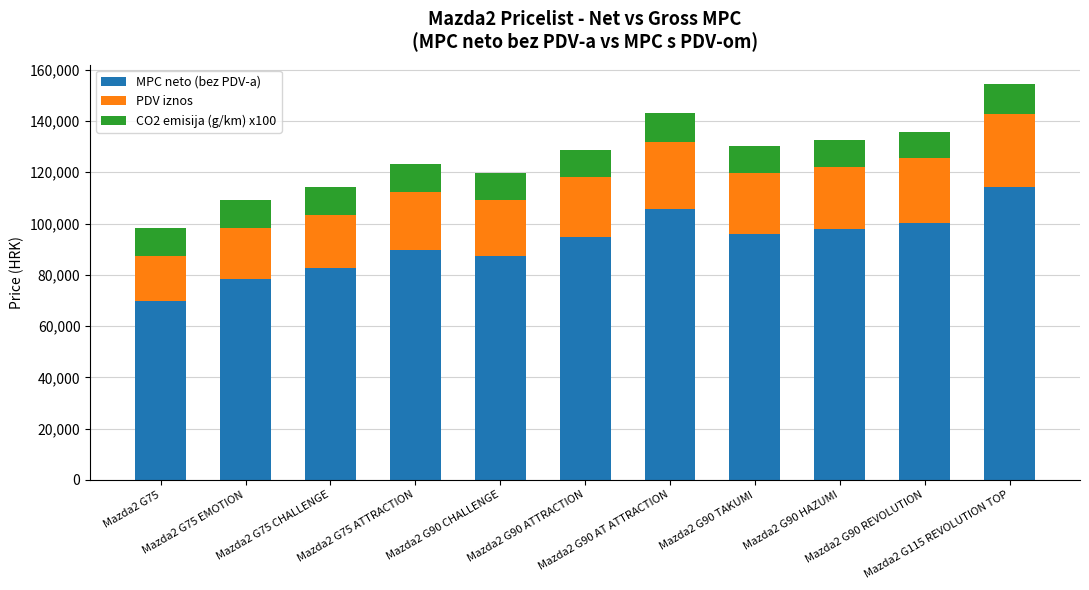

What is the minimum value for MPC neto (bez PDV-a)?

69752